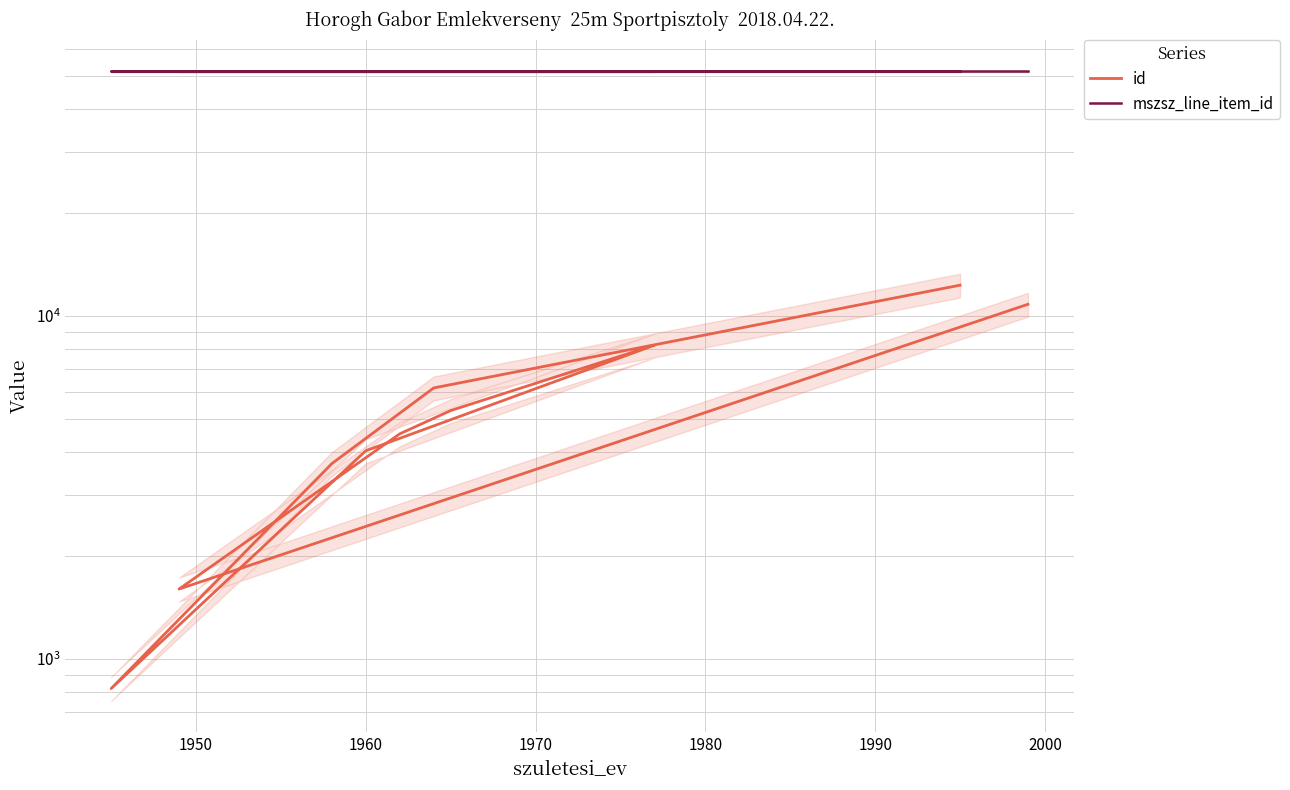

What is the difference between the id values at 1960 and 1970?

766